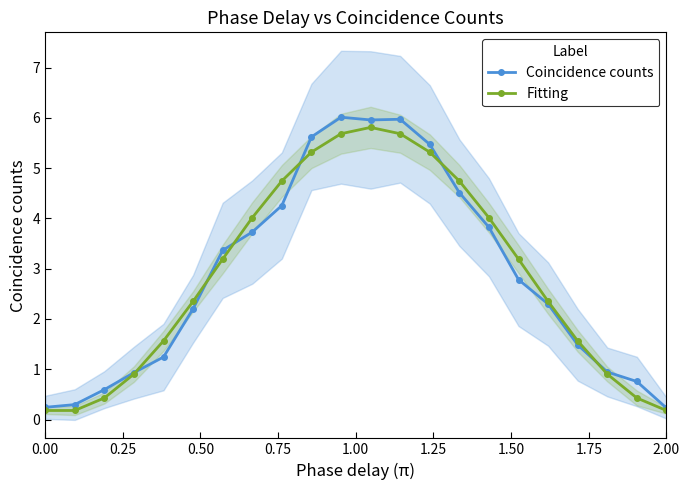

What is the value of the Coincidence counts point at the 19th from the left?

1.5